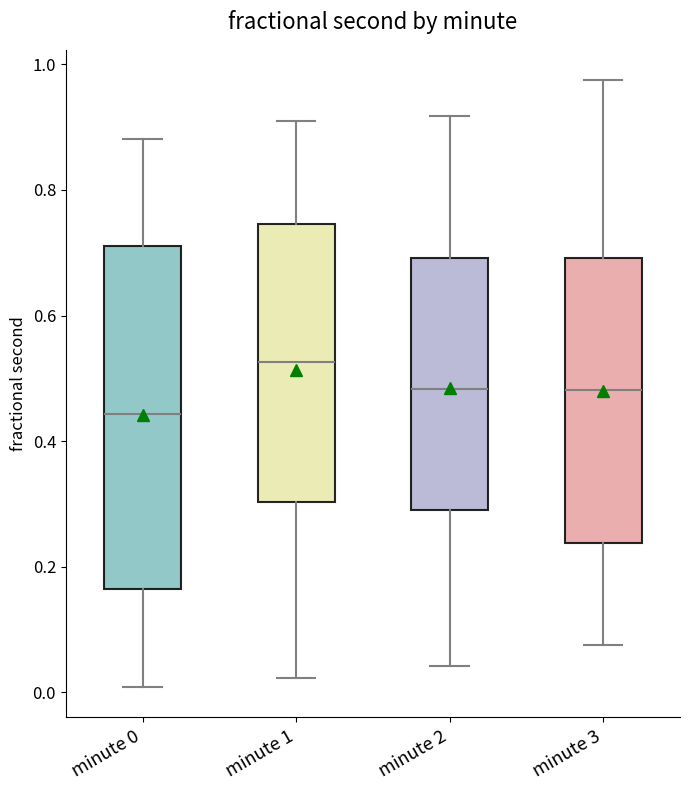

Reading left to right, read every box against the y-axis: the position of its median line, the range the box covers, and the ends of its whiskers. The values are not printed on the chart, so give them approximately, as read against the axis.

minute 0: median 0.44, box 0.16 to 0.72, whiskers 0.00 to 0.88
minute 1: median 0.52, box 0.30 to 0.74, whiskers 0.02 to 0.92
minute 2: median 0.48, box 0.28 to 0.70, whiskers 0.04 to 0.92
minute 3: median 0.48, box 0.24 to 0.70, whiskers 0.08 to 0.98